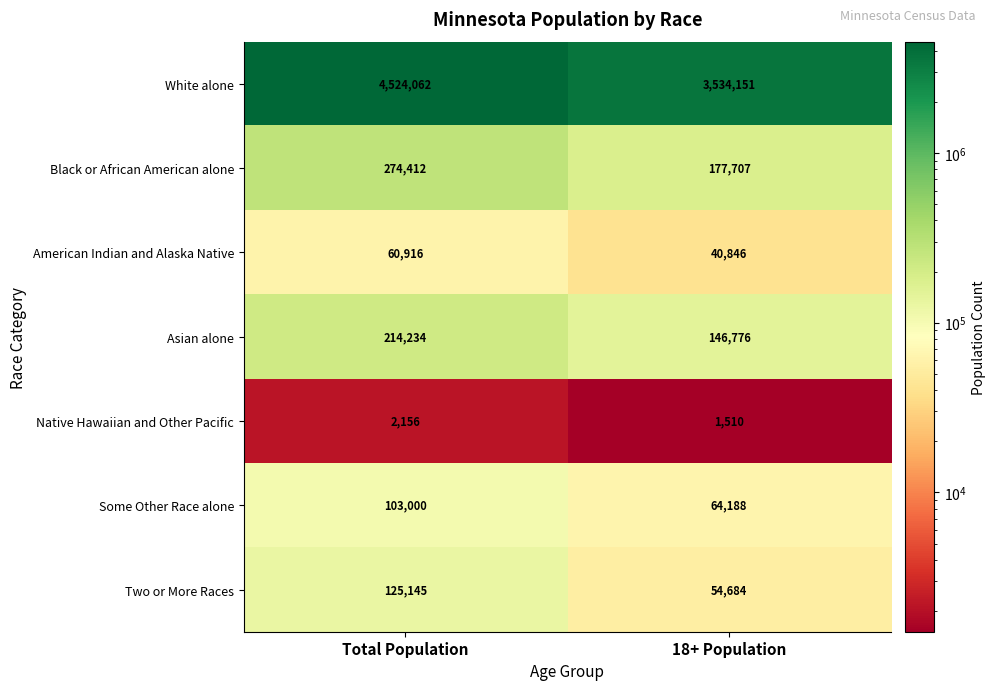

True or false: White alone has a value of 2900726 at Total Population.

False